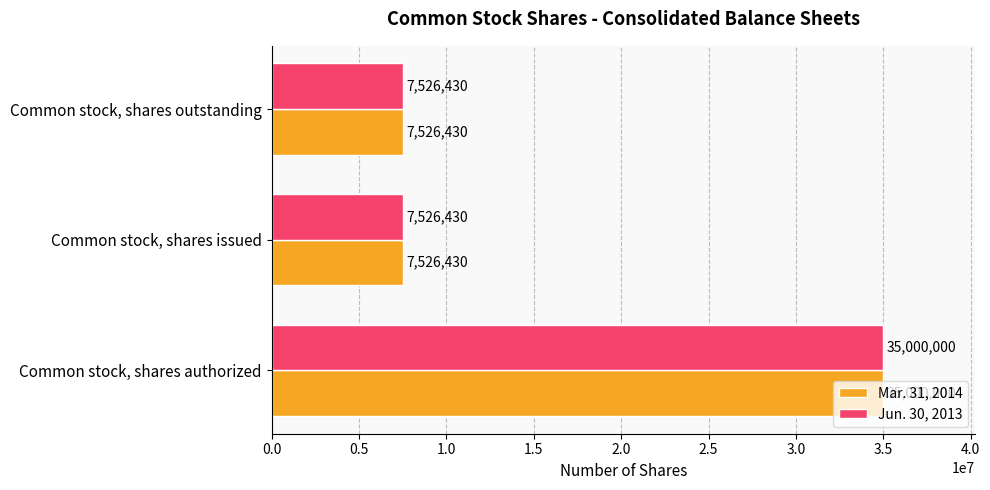

What is the maximum value for Mar. 31, 2014?

35000000